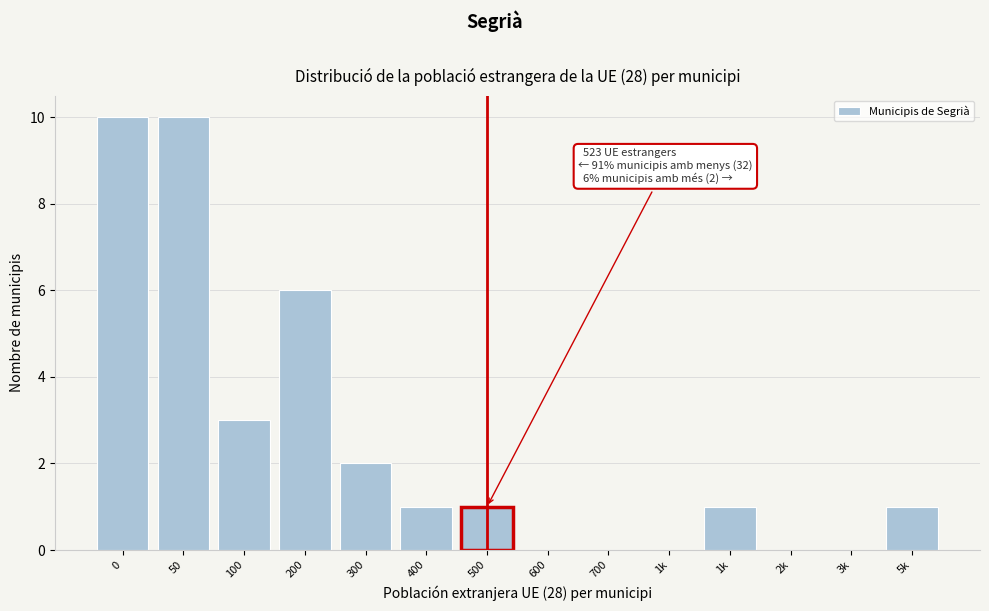

How many data points does each series have?

14